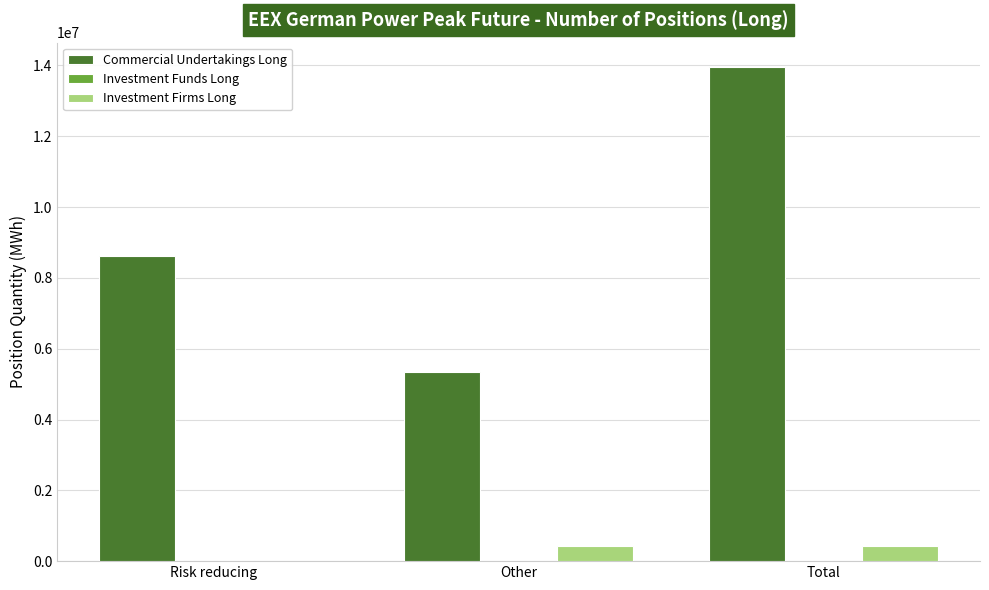

Is it true that Investment Firms Long equals 415692 at Total?

True